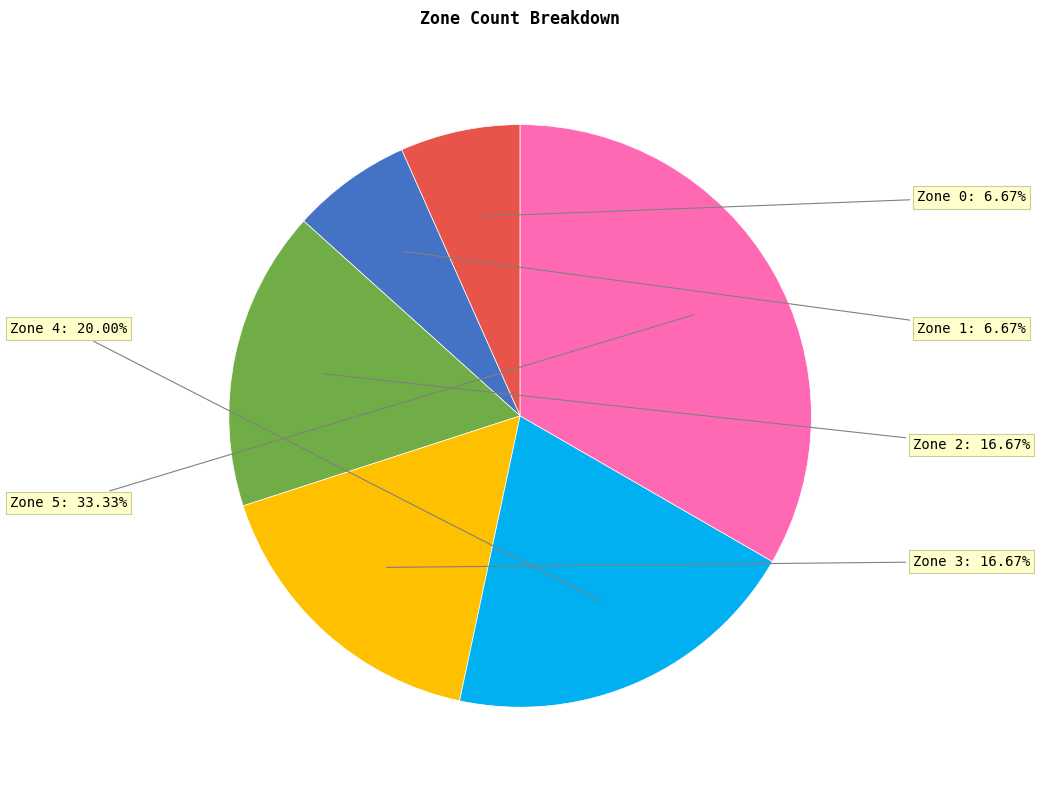

Does any single category account for the majority?

No